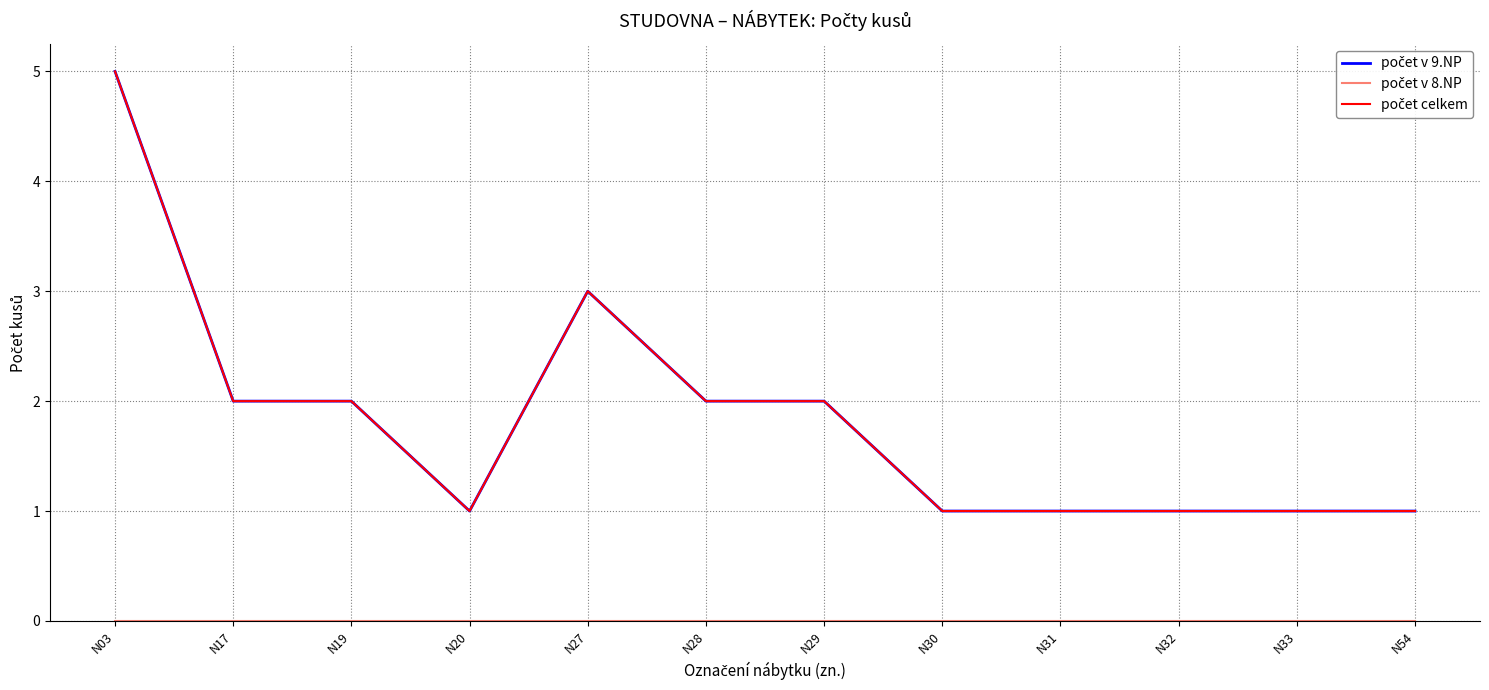

True or false: počet v 9.NP and počet v 8.NP cross at least once.

False